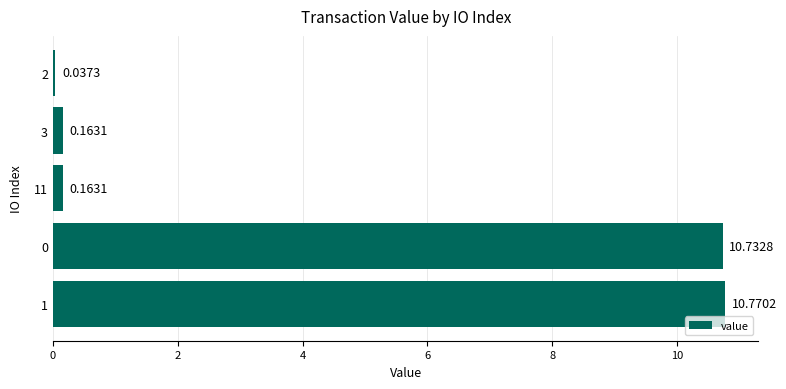

What is the sum of the values at 1 and 3?

10.9